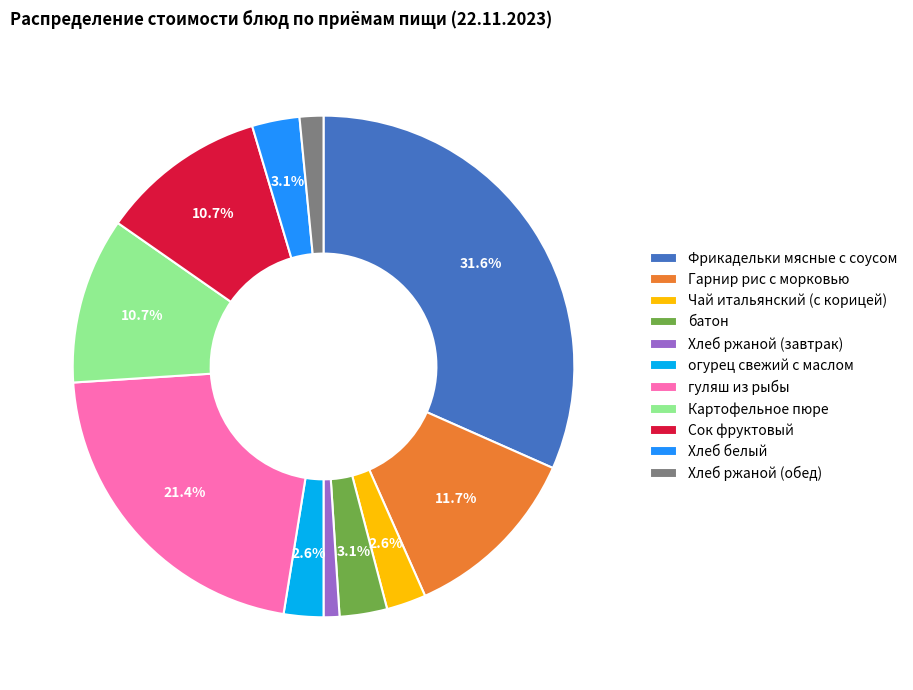

What portion of the pie excludes огурец свежий с маслом?

97.4%